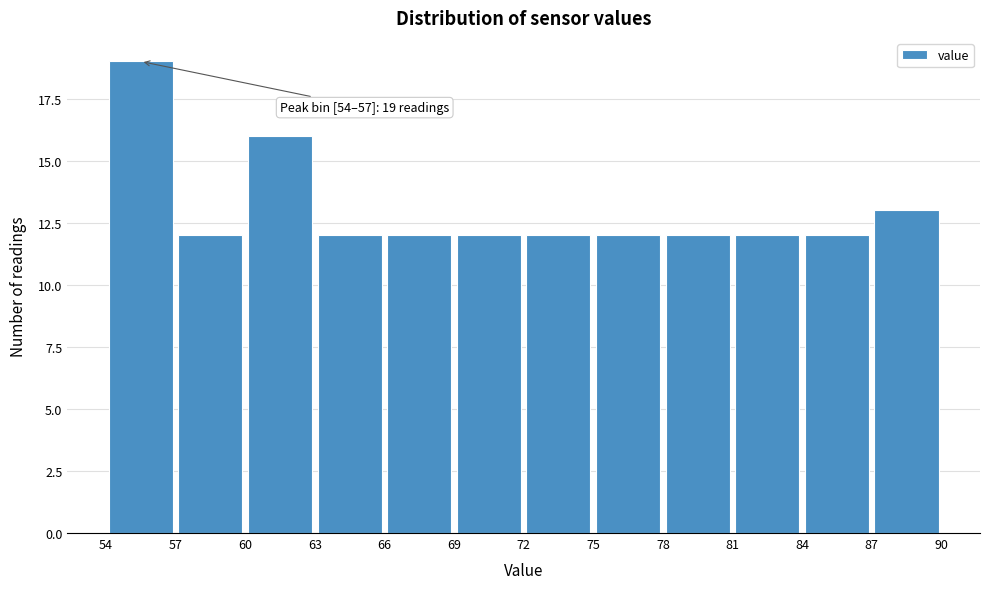

Which range on the x-axis has the tallest bar?

54 to 57